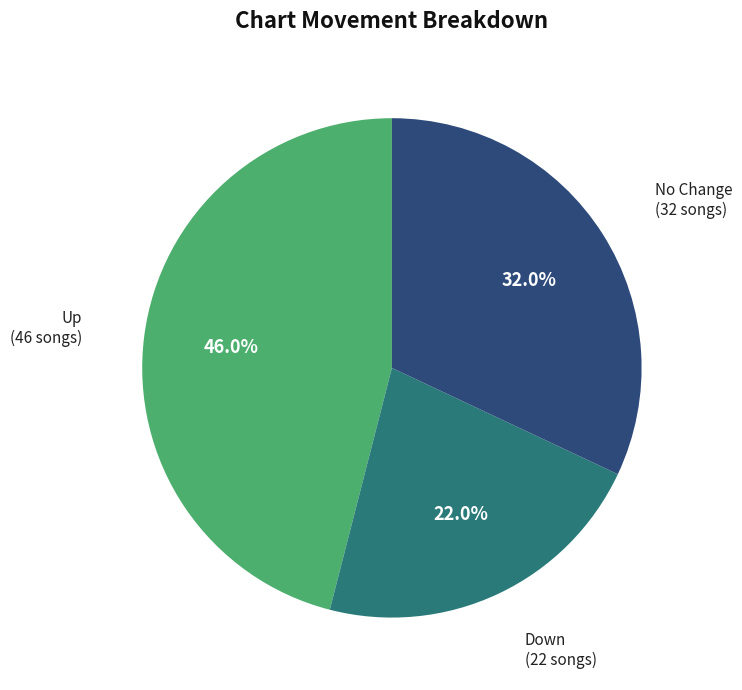

Is there a majority slice in this chart?

No